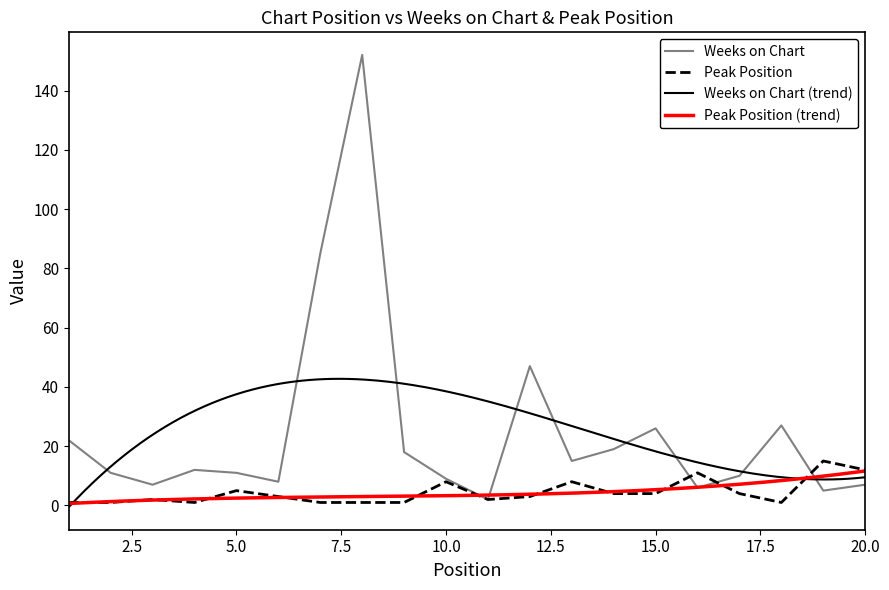

In Weeks on Chart, how many points are higher than both neighbors (excluding endpoints)?

5